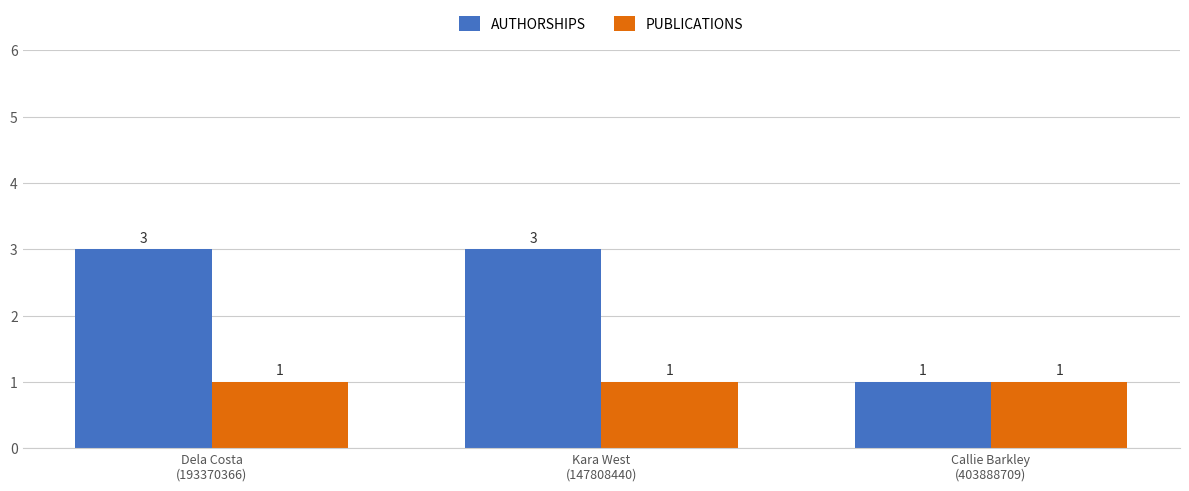

What value does the AUTHORSHIPS series have at Kara West
(147808440)?

3